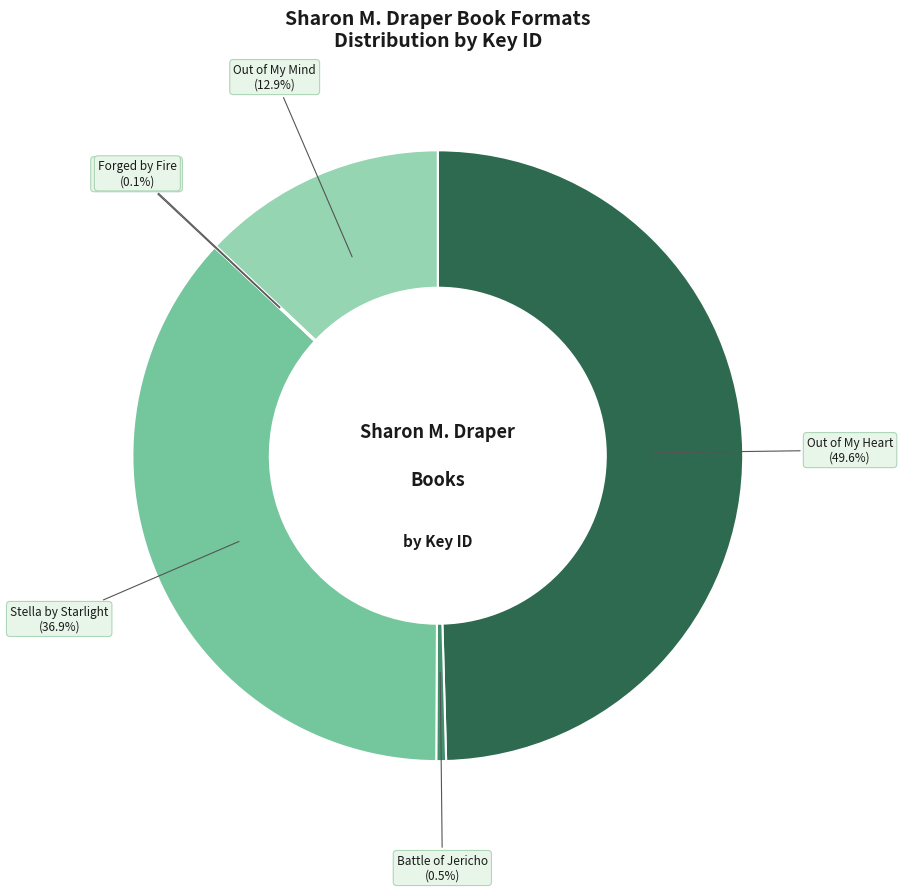

What is the largest slice in the pie chart?

Out of My Heart